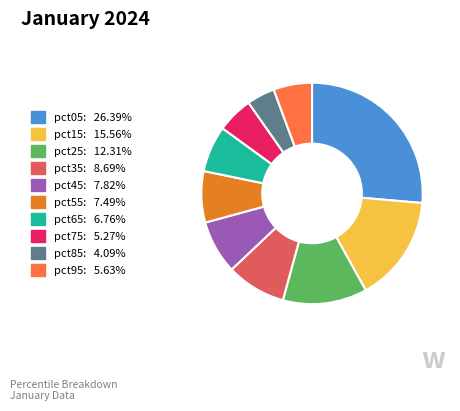

Do pct45 and pct25 together represent more than half of the pie?

No